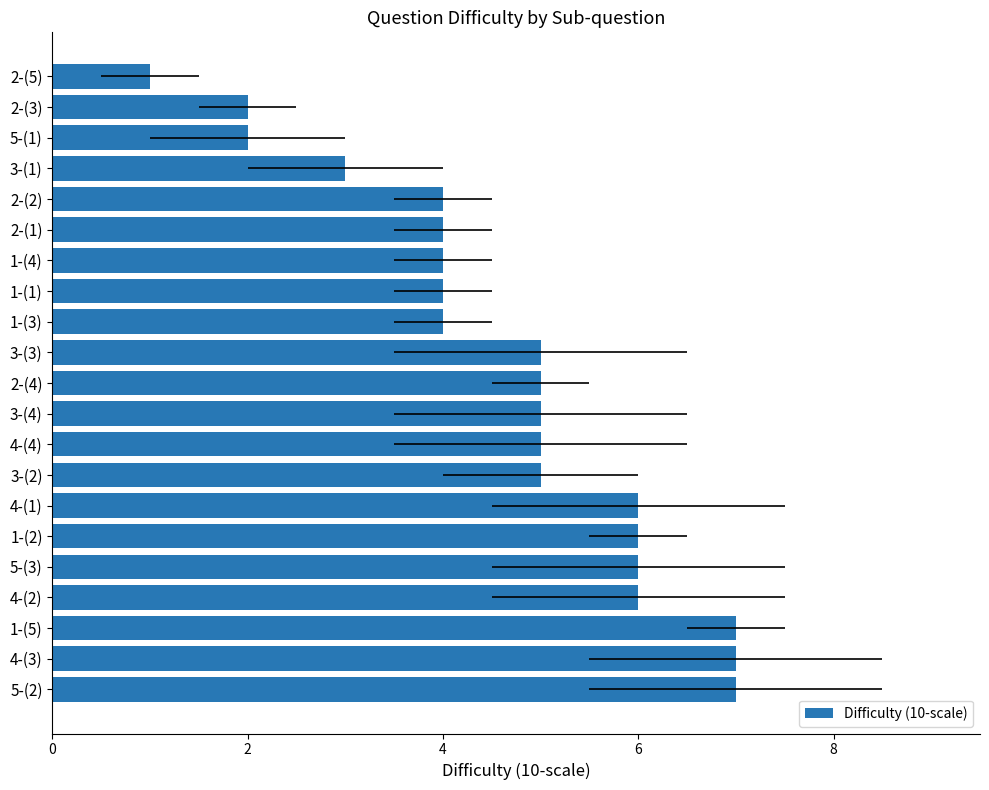

What is the difference between the maximum and second lowest values?

5